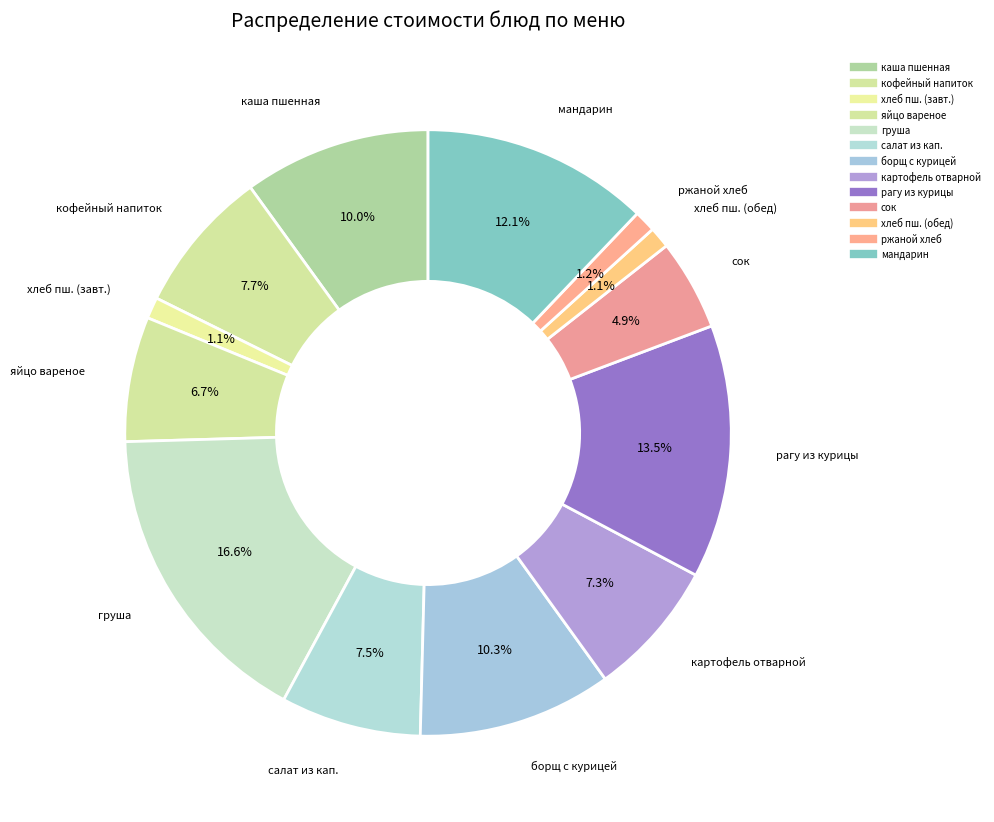

To the nearest percent, what is the difference between the largest and smallest slice percentages?

16%